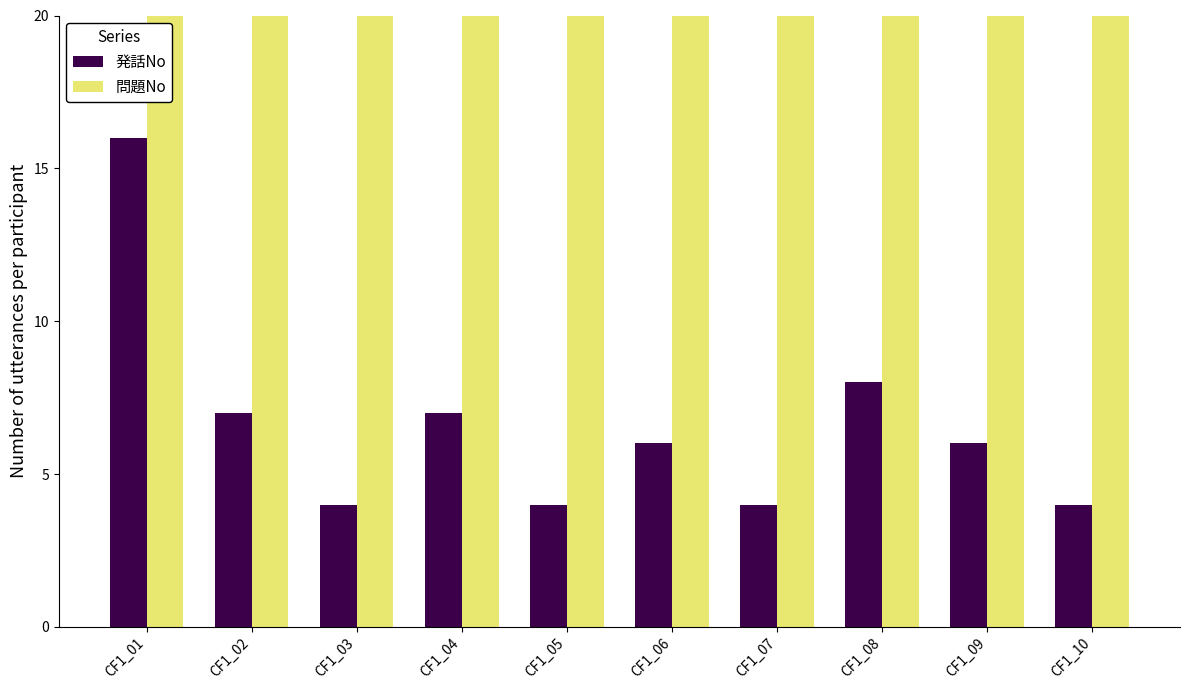

How many bars are there in total?

20